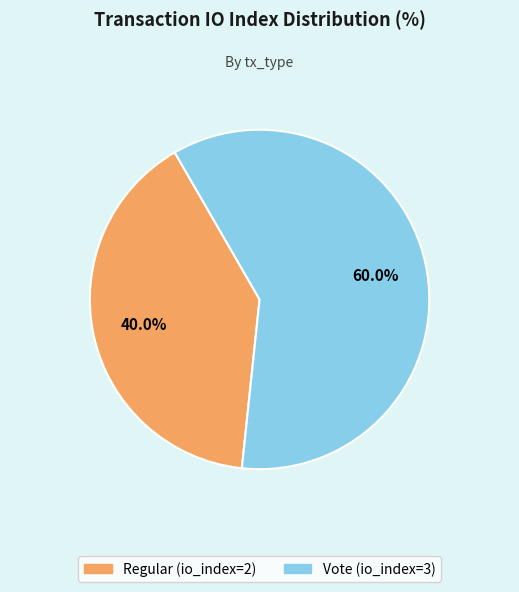

Rank the categories by value from highest to lowest.

Vote (io_index=3), Regular (io_index=2)